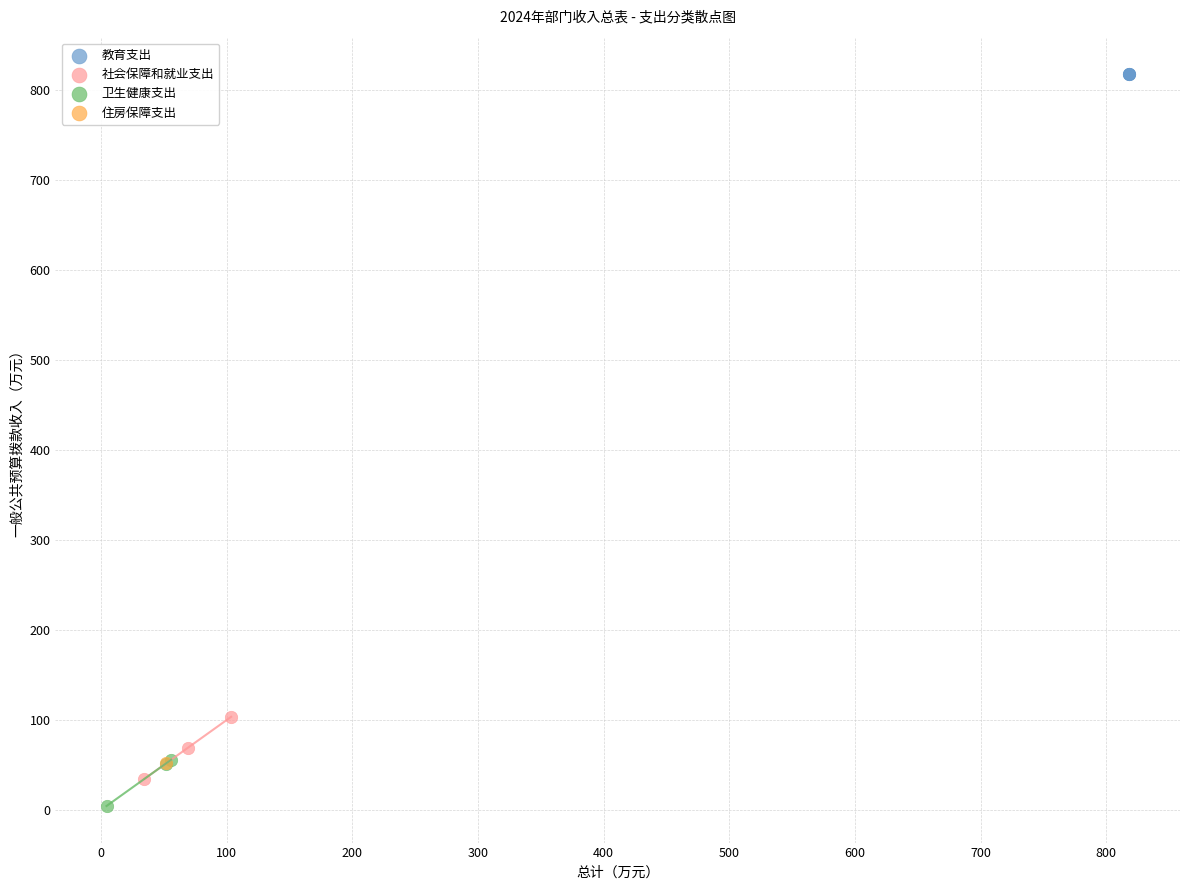

Which series contains the highest Y value?

教育支出